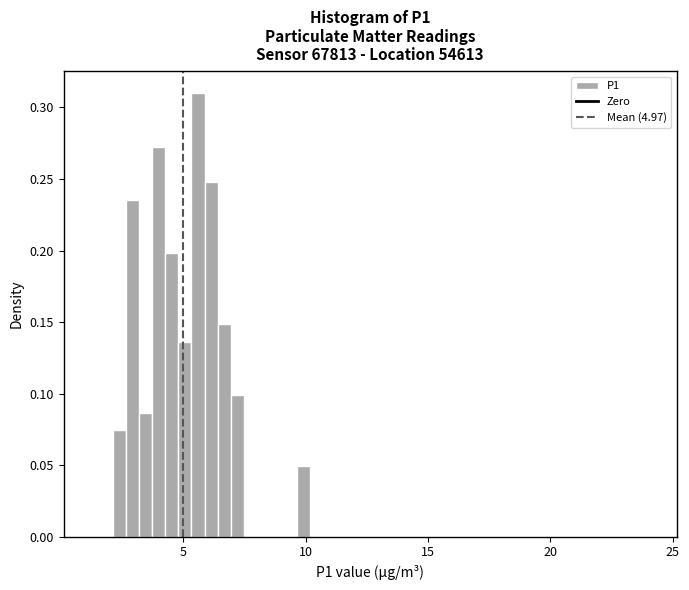

Around what value on the x-axis is the tallest bar? Give the approximate position of its centre, as read against the axis.

5.5